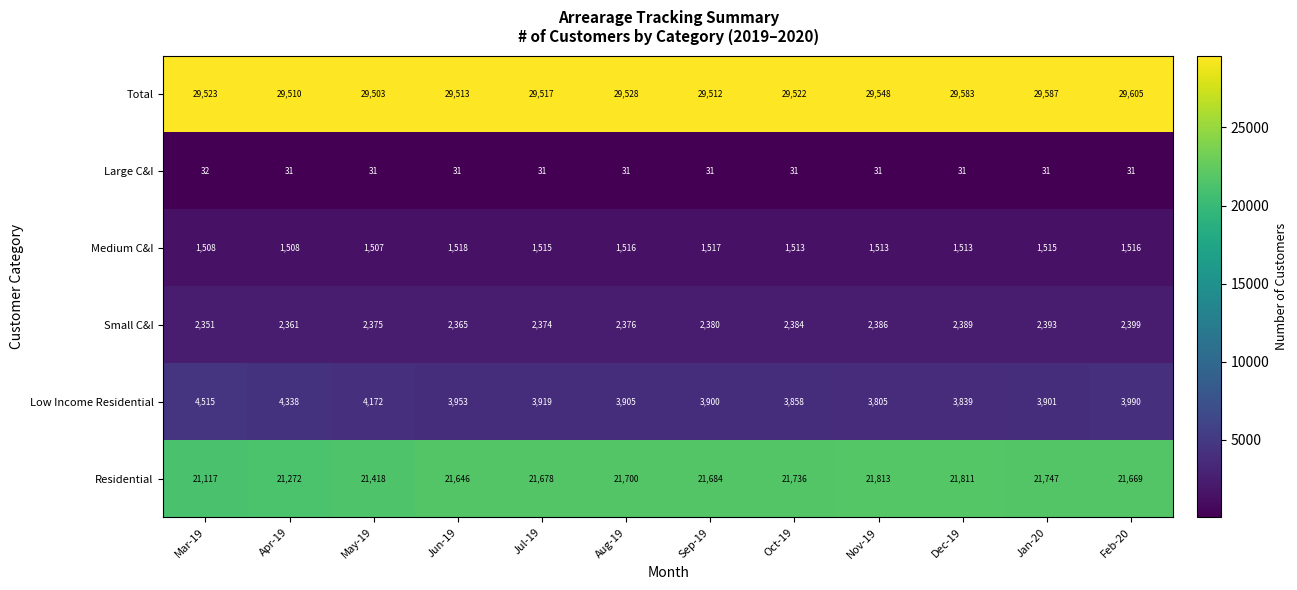

What is the difference between the maximum and minimum values in the Medium C&I series?

11